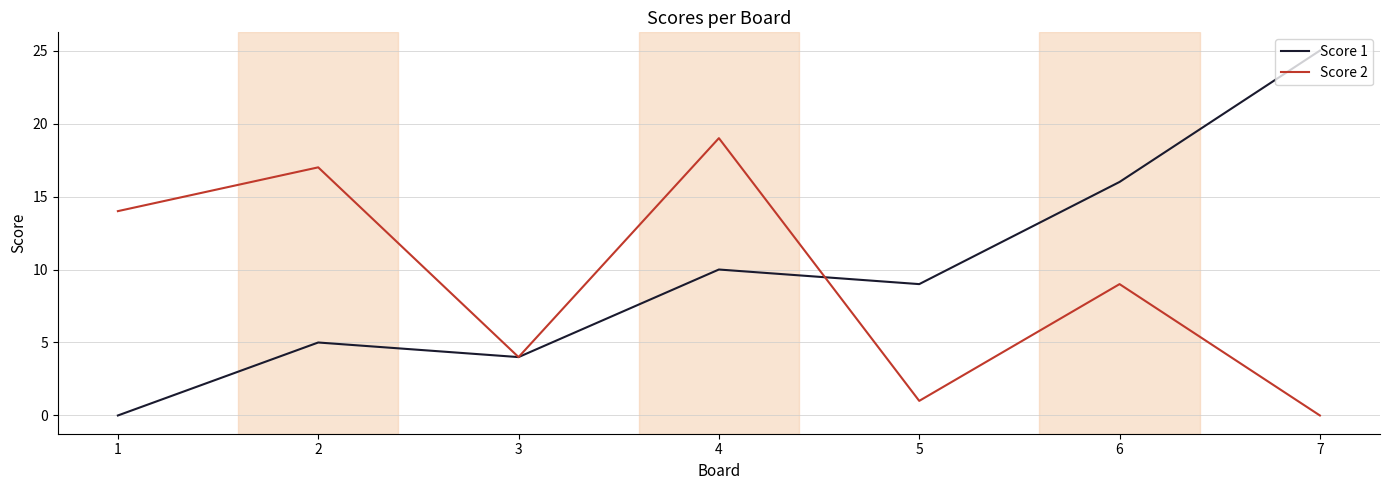

Reading left to right, extract all data points from this chart.

Score 1: 1=0	2=5	3=4	4=10	5=9	6=16	7=25
Score 2: 1=14	2=17	3=4	4=19	5=1	6=9	7=0